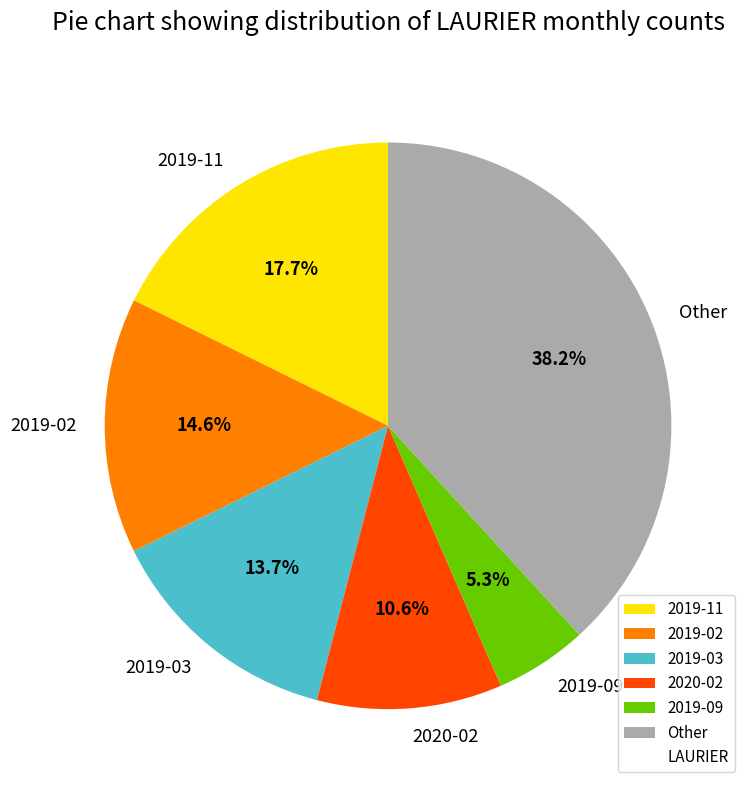

Do 2019-09 and 2019-03 together represent more than half of the pie?

No